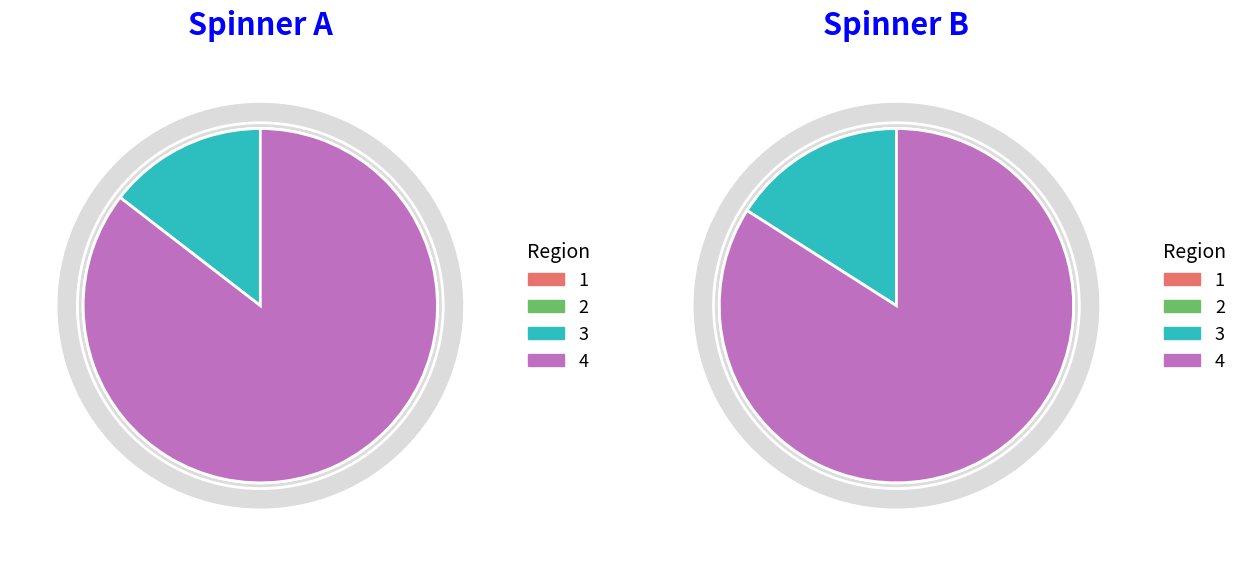

Is 7 the majority of the pie?

No